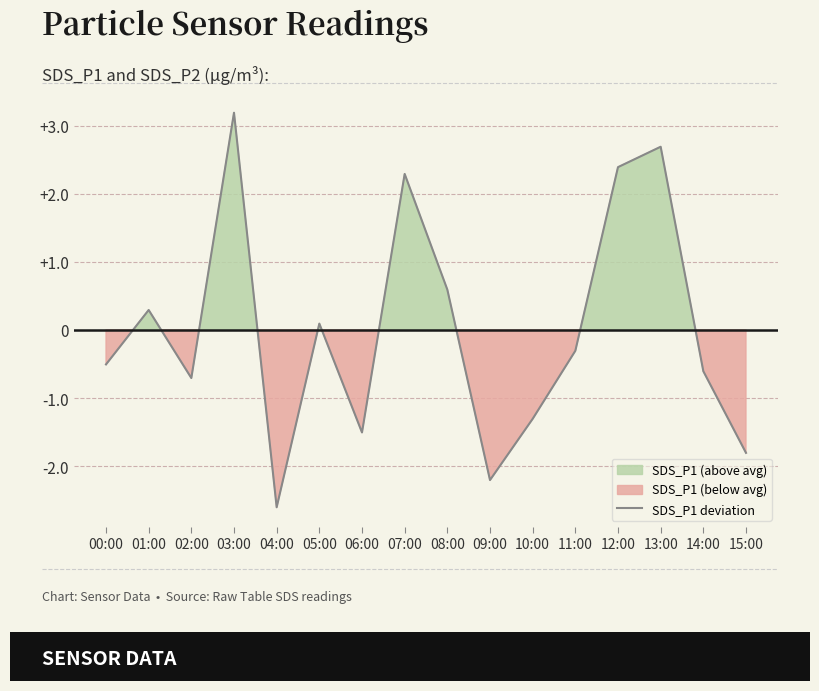

Reading right to left, list all the values displayed in this chart.

-1.8	-0.6	2.7	2.4	-0.3	-1.3	-2.2	0.6	2.3	-1.5	0.1	-2.6	3.2	-0.7	0.3	-0.5